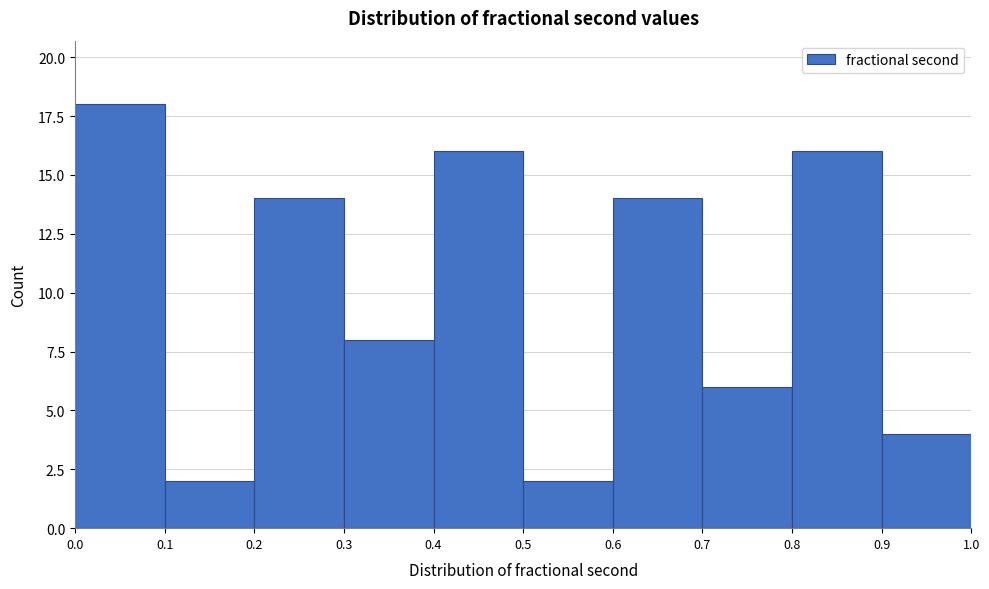

How tall is the bar that spans 0.1 to 0.2 on the x-axis? The values are not printed on the chart, so give them approximately, as read against the axis.

2